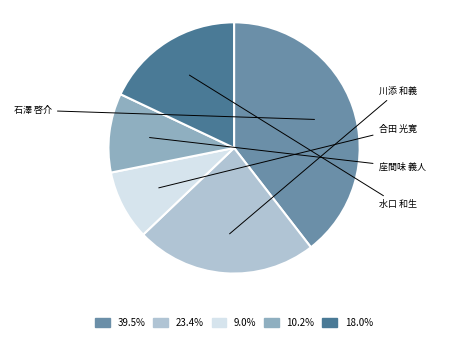

Does any single category account for the majority?

No